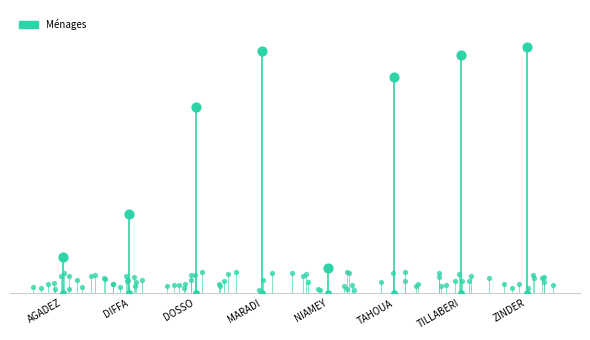

Which has a higher value, DOSSO or DIFFA?

DOSSO